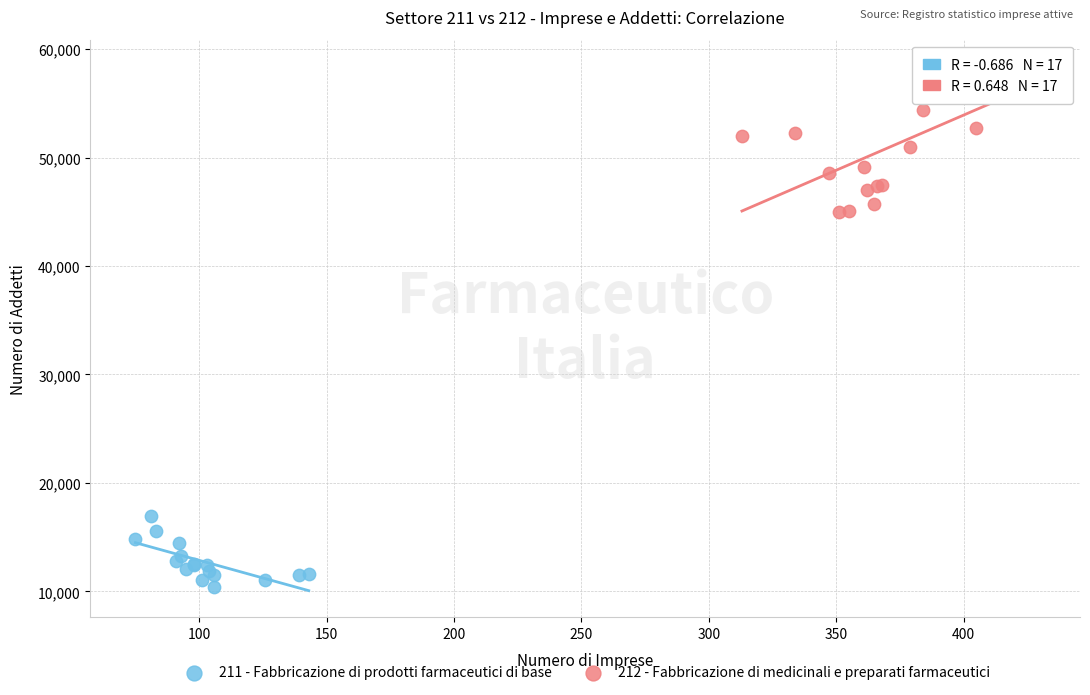

Which series has the largest Y range (max minus min)?

212 - Fabbricazione di medicinali e preparati farmaceutici